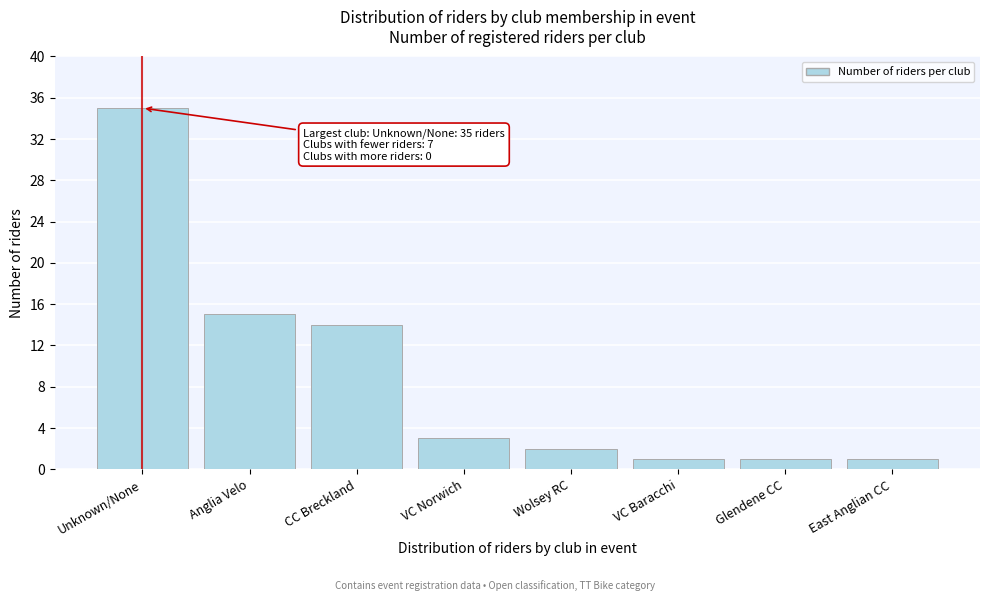

Reading right to left, extract all data points from this chart.

East Anglian CC=1	Glendene CC=1	VC Baracchi=1	Wolsey RC=2	VC Norwich=3	CC Breckland=14	Anglia Velo=15	Unknown/None=35